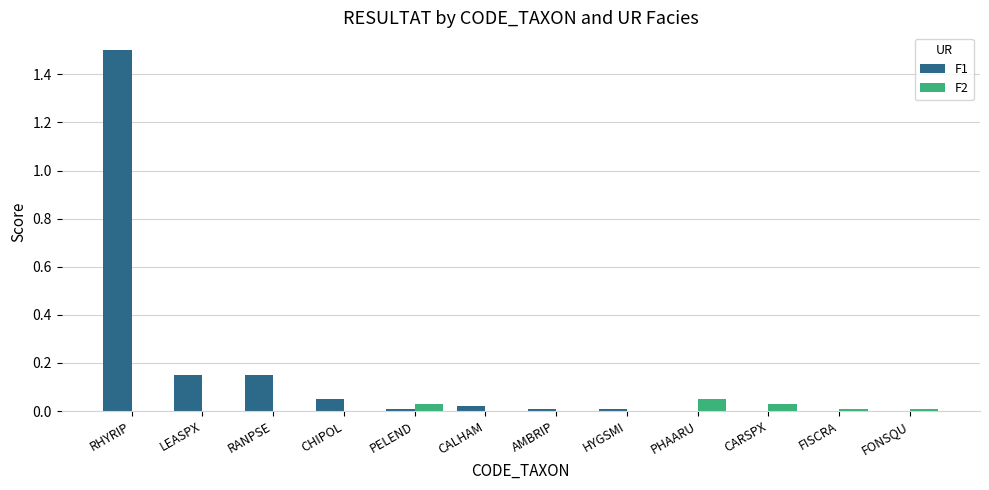

True or false: F1 has a value of 0.0 at FONSQU.

True